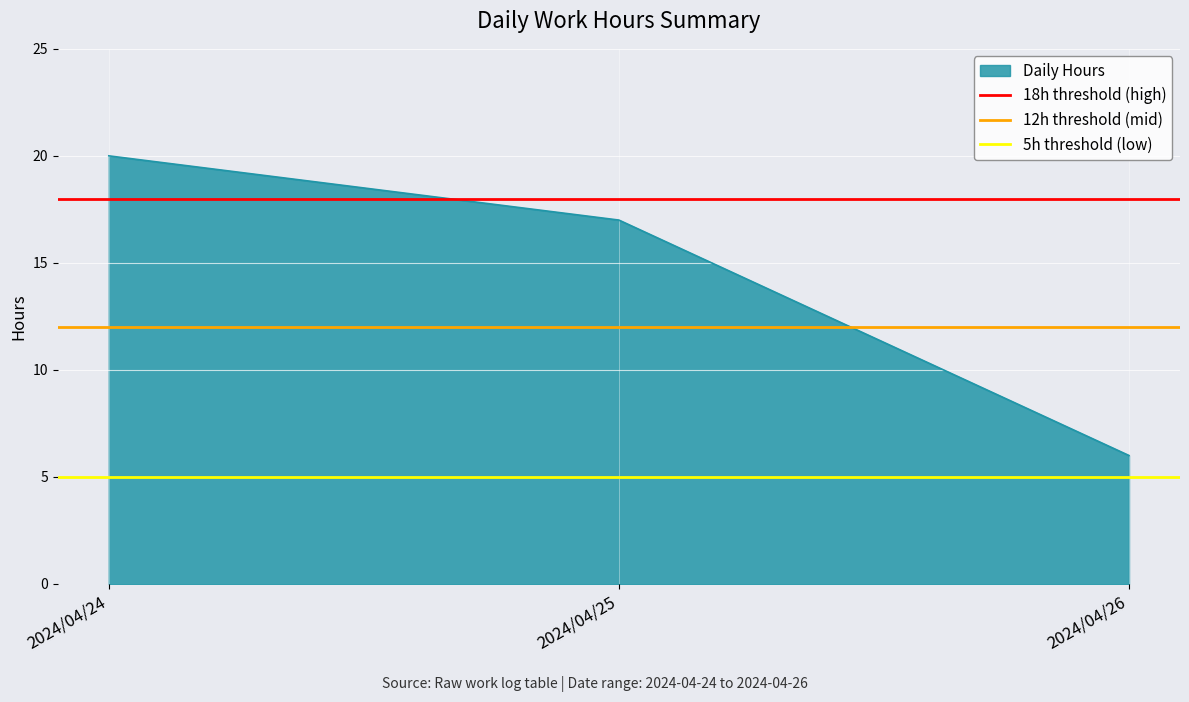

Where is Daily Hours nearest to the value 13?

2024/04/25